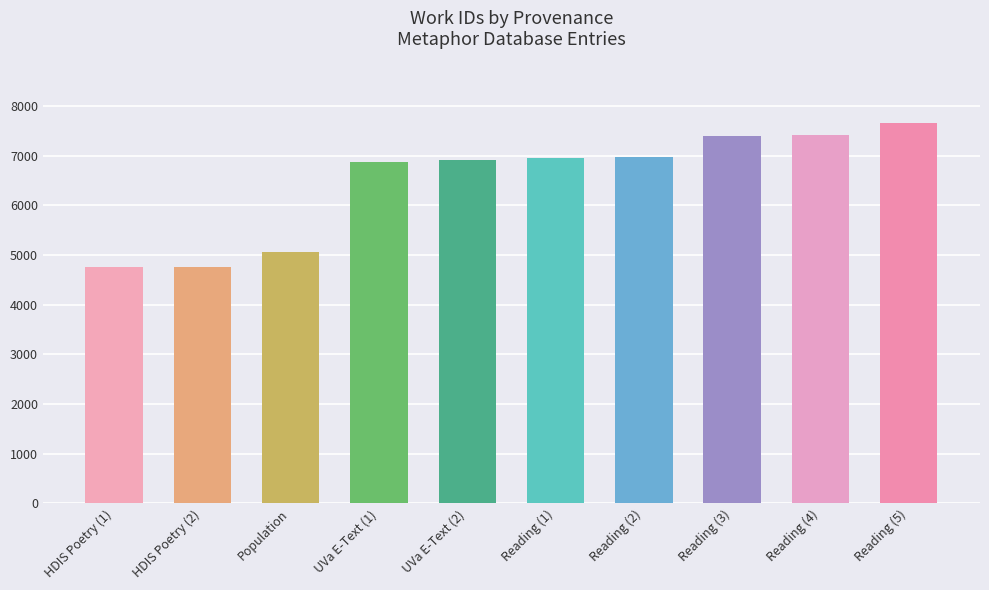

Approximately how many times larger is the value at Population compared to HDIS Poetry (2)?

1.1